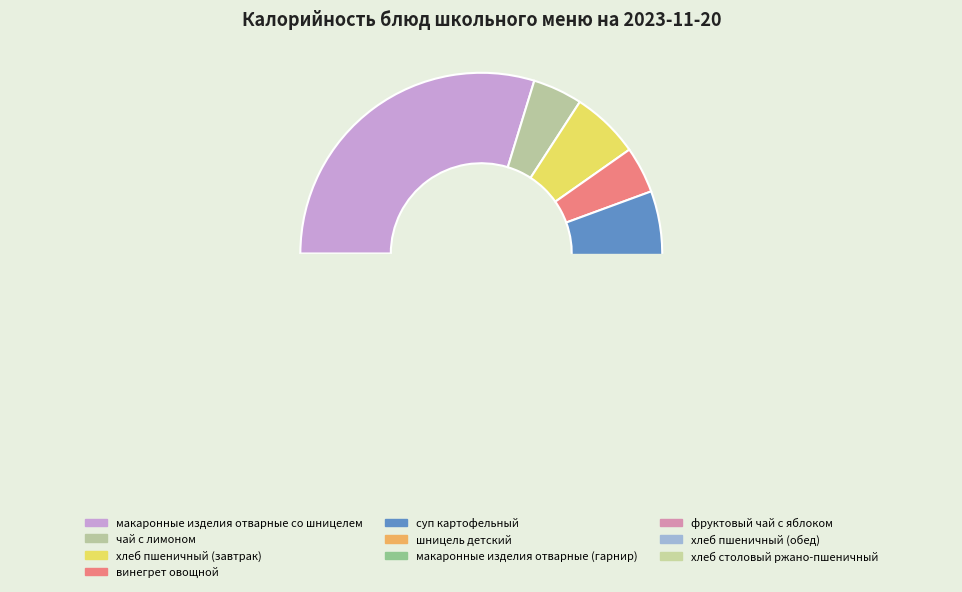

To the nearest percent, what is the average slice percentage?

10%